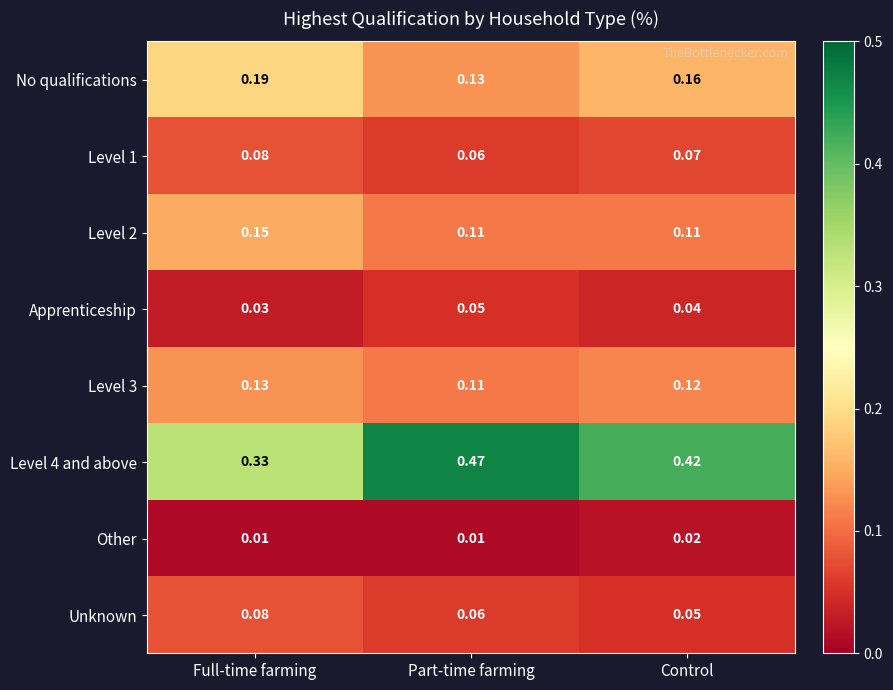

List the labels in order of Apprenticeship value, largest first.

Part-time farming, Control, Full-time farming